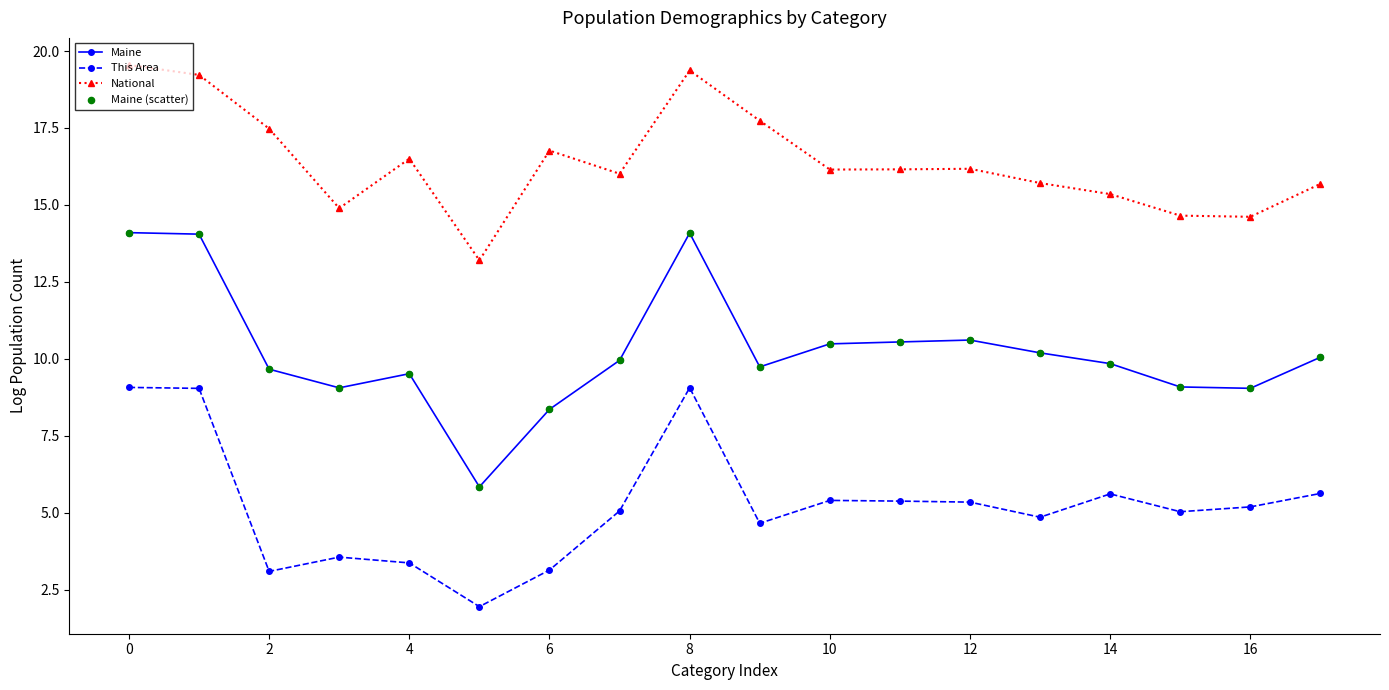

At how many categories does at least one series exceed 4?

18